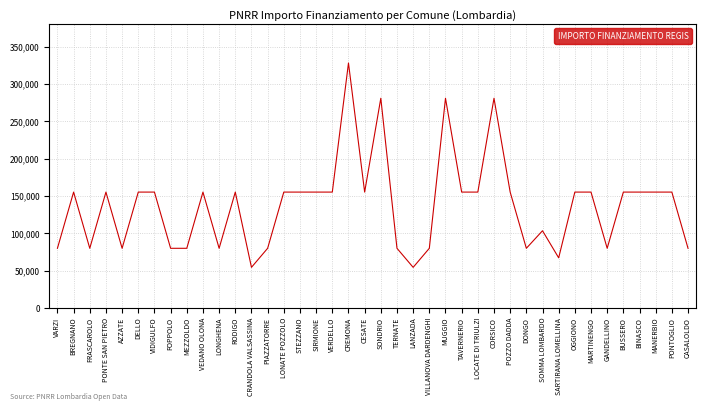

At which category does the chart reach its peak across all series?

CREMONA